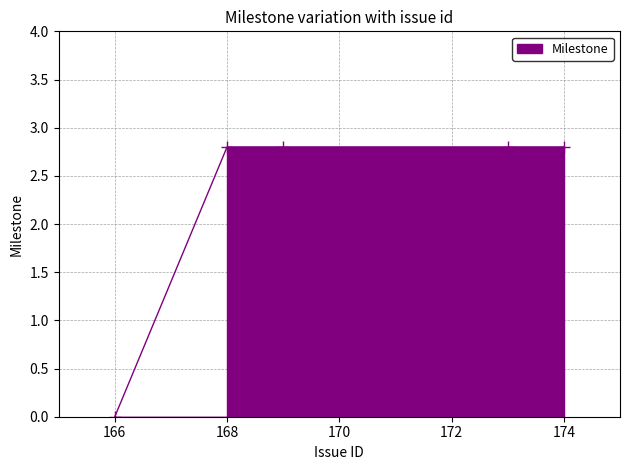

Does the chart have visible grid lines?

Yes